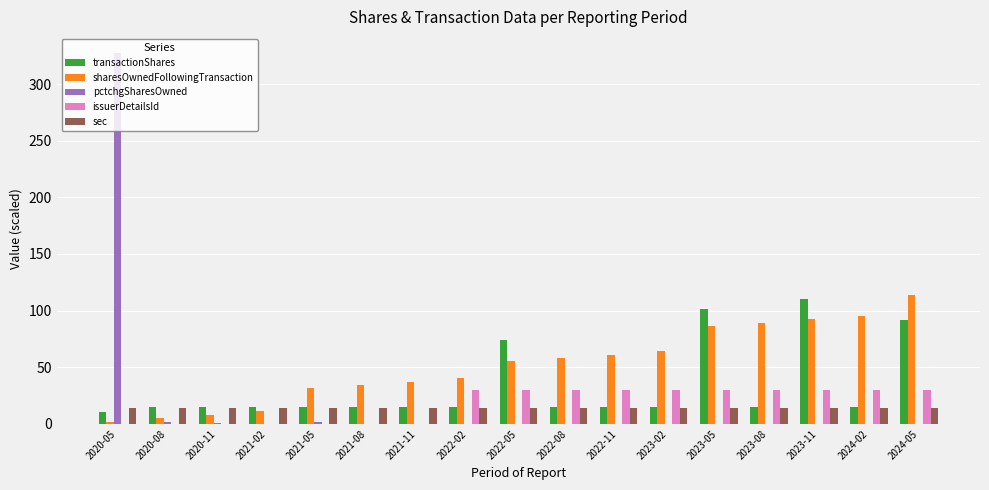

Between 2021-02 and 2023-05, which series saw the biggest shift?

transactionShares